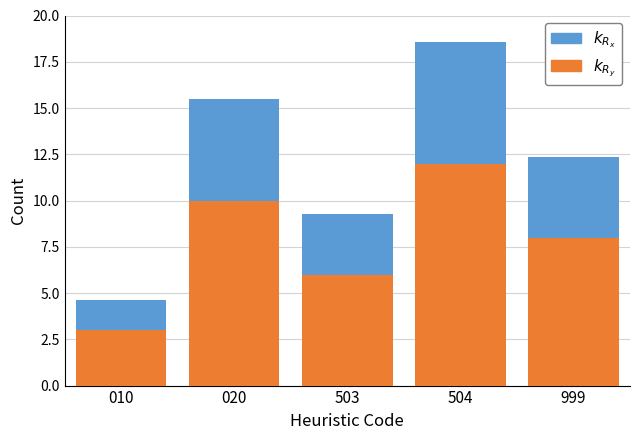

At which category is the sum across all series the highest?

504